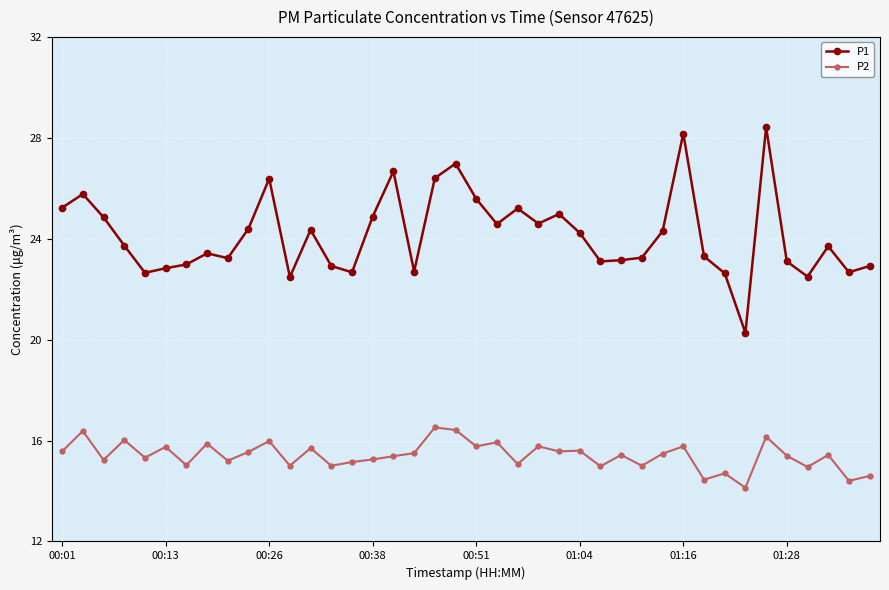

Which series has the largest range (max minus min)?

P1